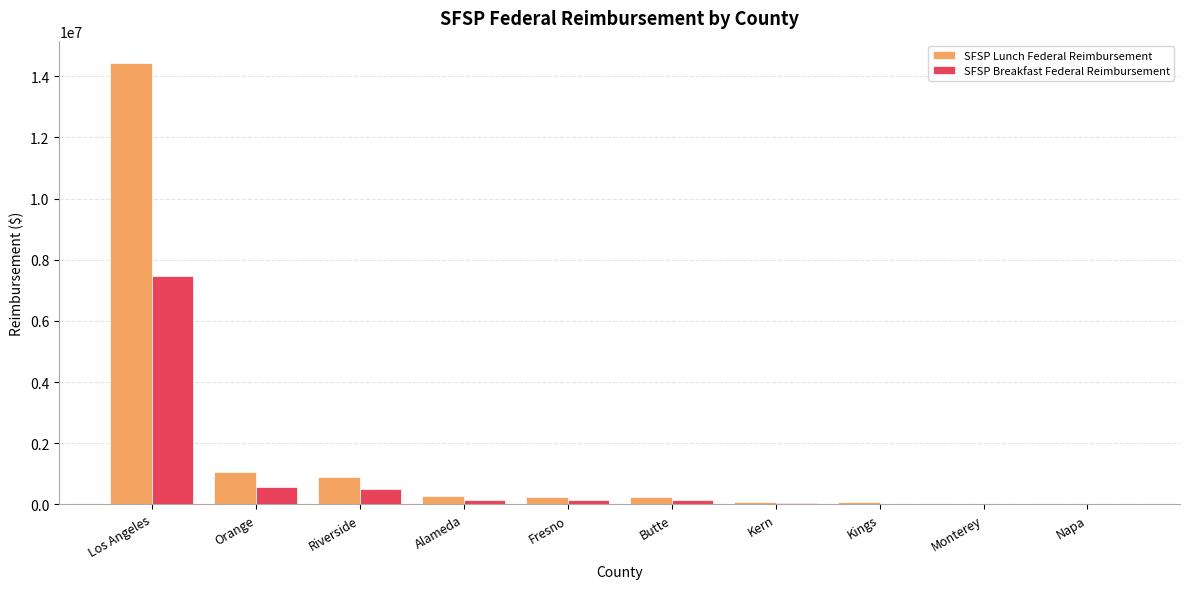

At which label does SFSP Breakfast Federal Reimbursement first exceed 147071?

Los Angeles